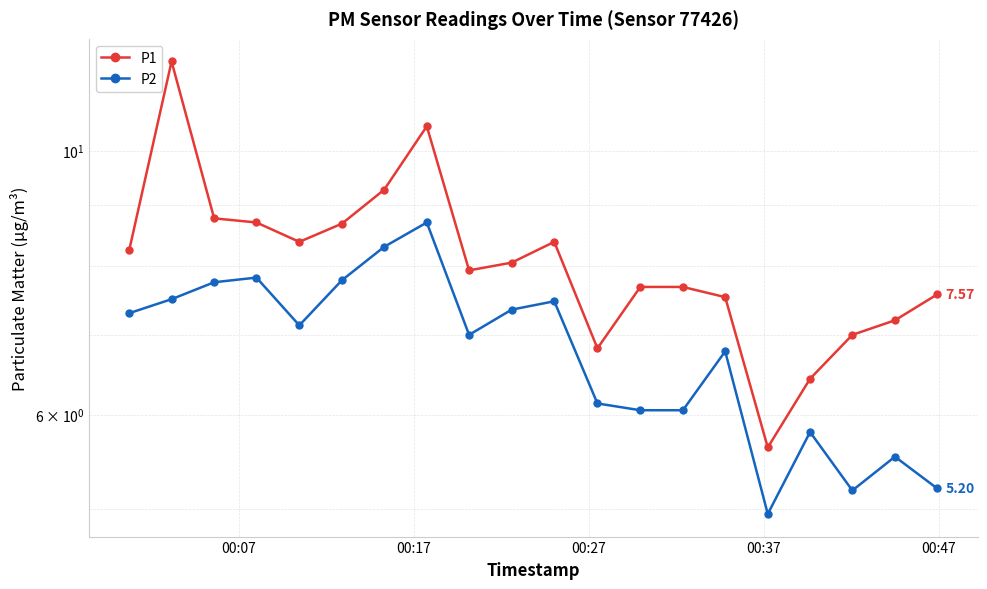

In P1, how many points are higher than both neighbors (excluding endpoints)?

3